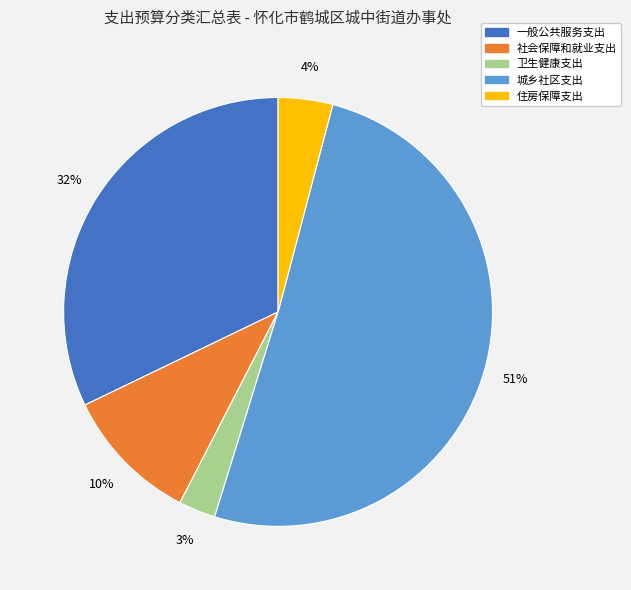

Combined, do 城乡社区支出 and 住房保障支出 account for over 50%?

Yes